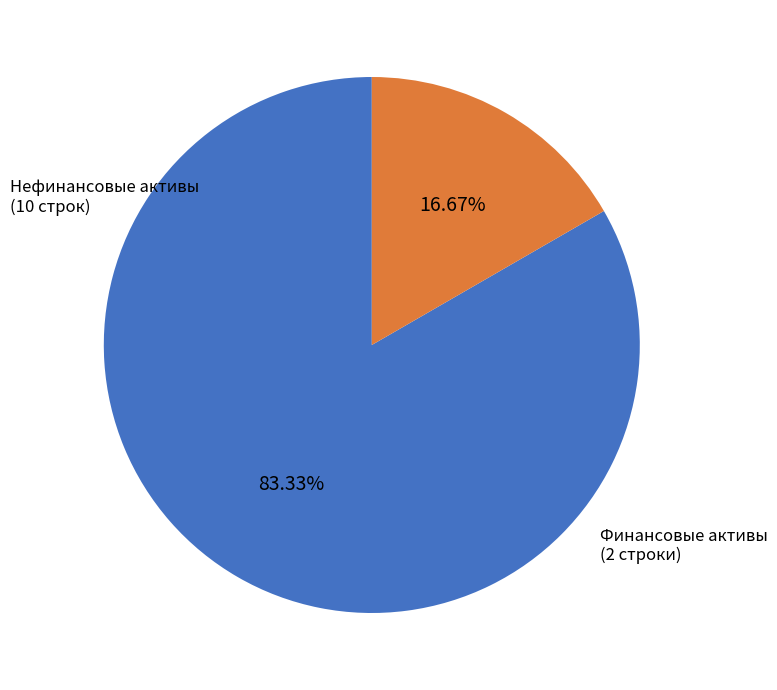

Is there any slice that represents more than half of the pie?

Yes